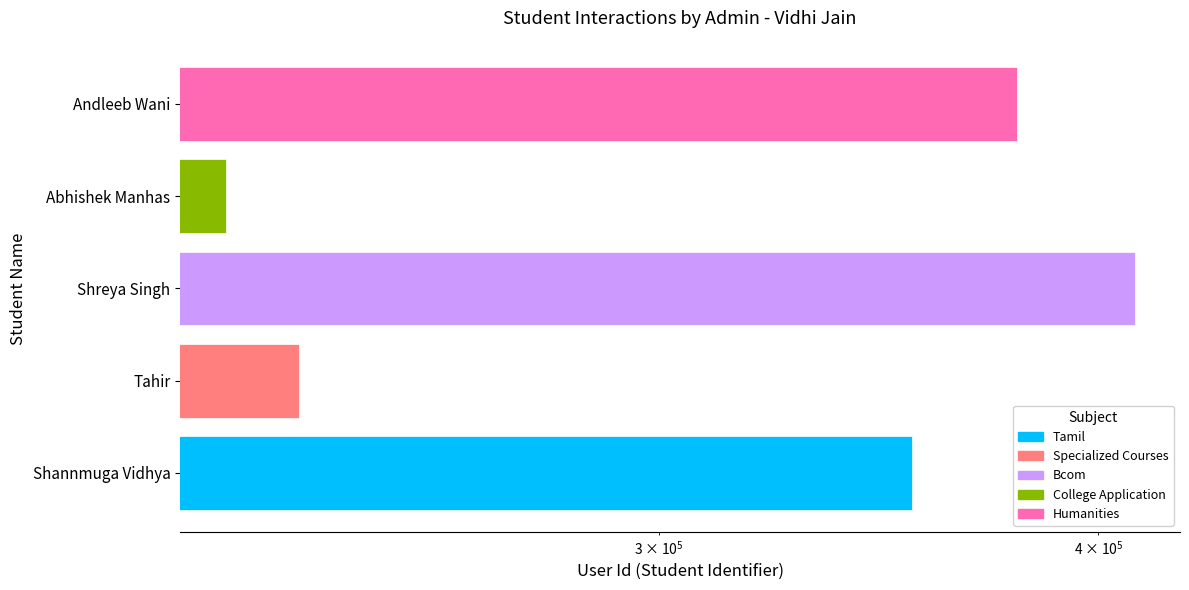

Does the chart contain any negative values?

No